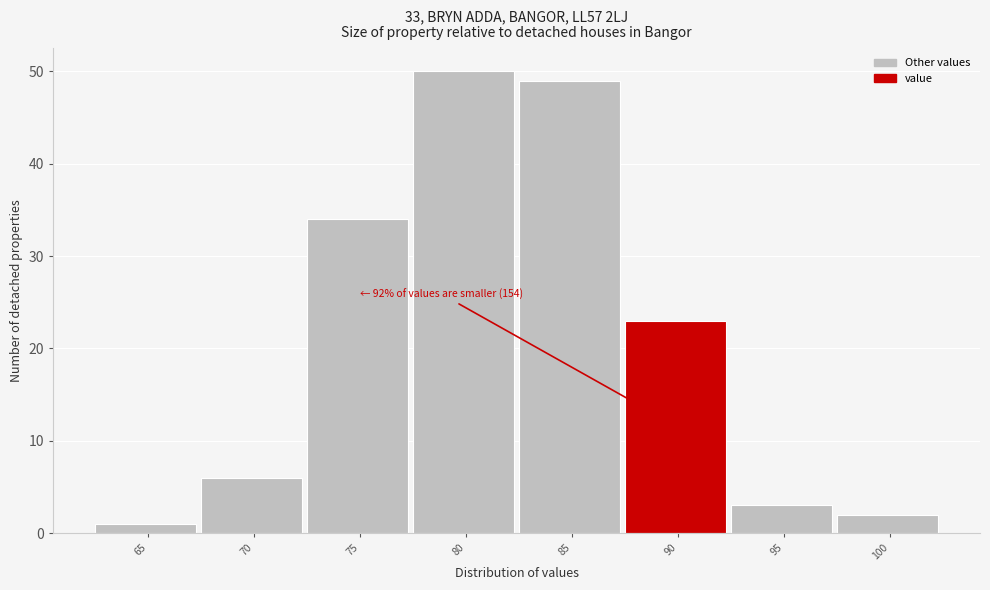

Reading right to left, what are all the values shown in this chart?

100=2	95=3	90=23	85=49	80=50	75=34	70=6	65=1